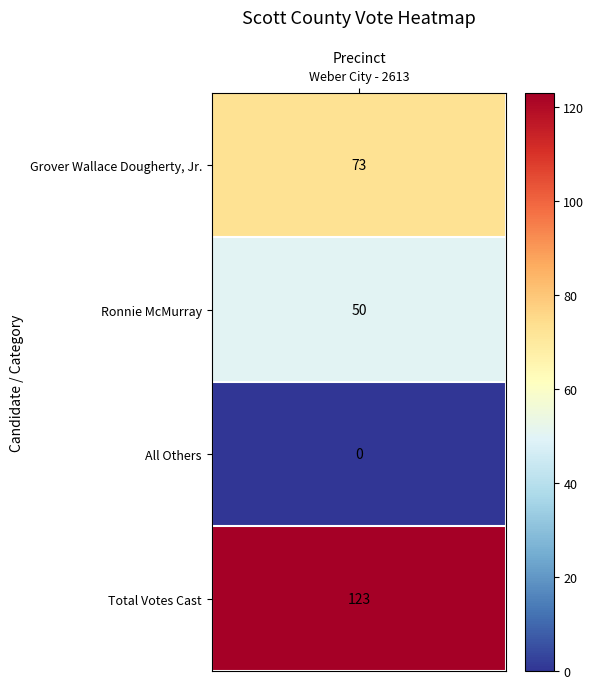

Reading right to left, transcribe all the data shown in this chart.

123	0	50	73